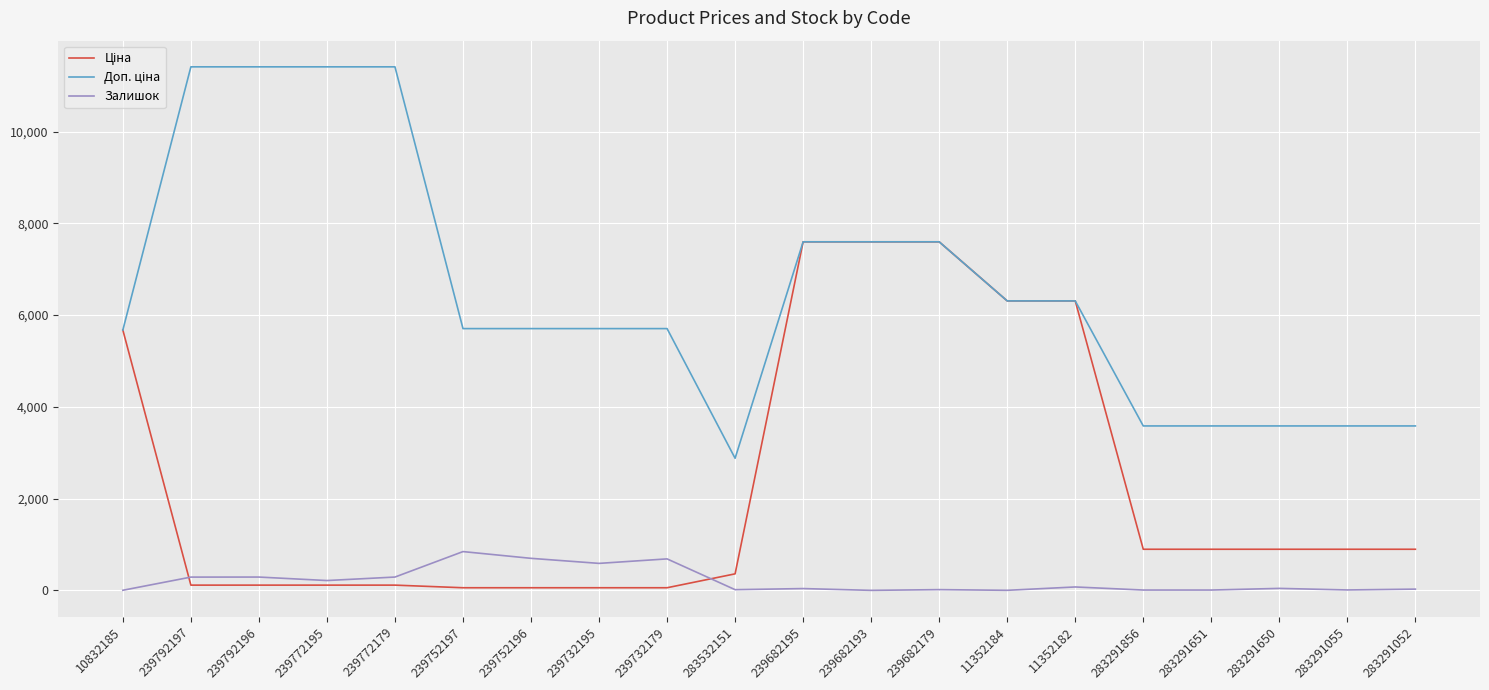

The value of Залишок at 11352182 is 74.0. True or false?

True